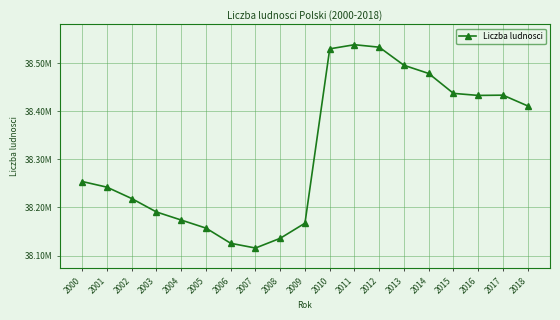

Does the chart have visible grid lines?

Yes